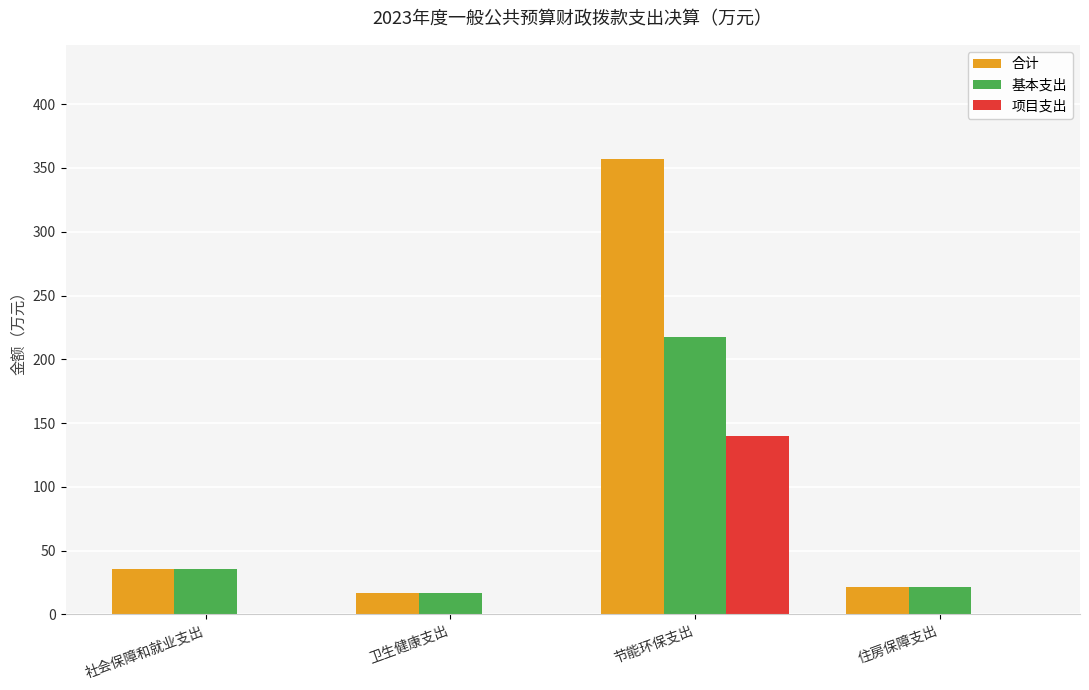

At which label is 合计 closest to 186?

社会保障和就业支出